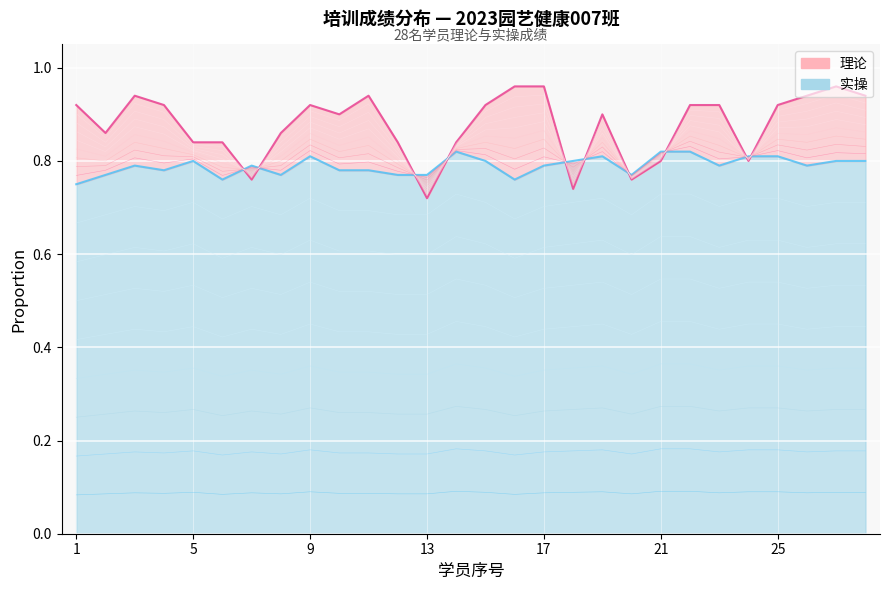

What is the sum of all 实操 values?

17.2